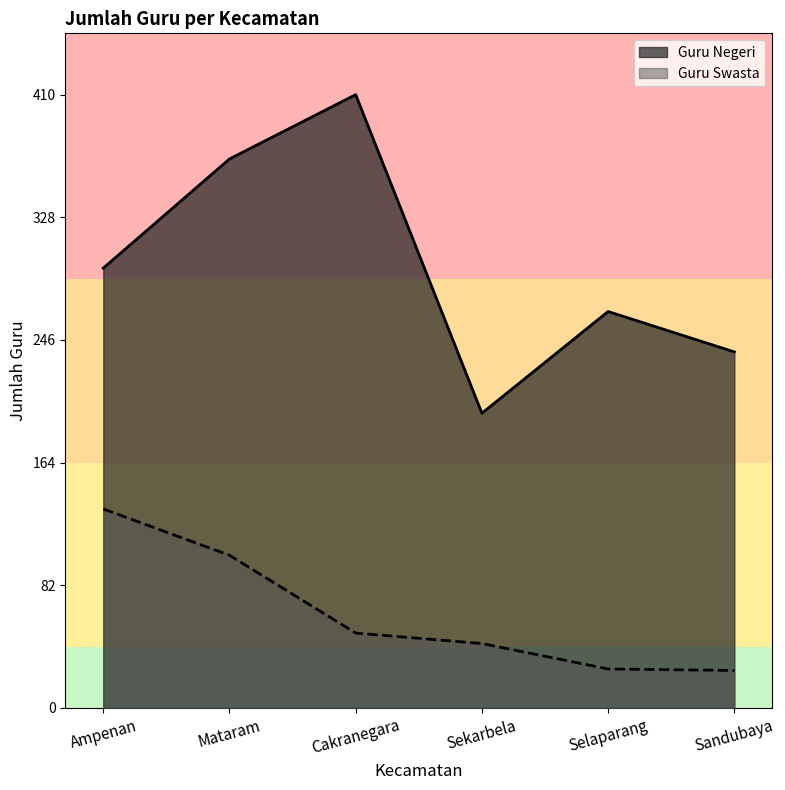

List the series in order of their overall mean, lowest first.

Guru Swasta, Guru Negeri